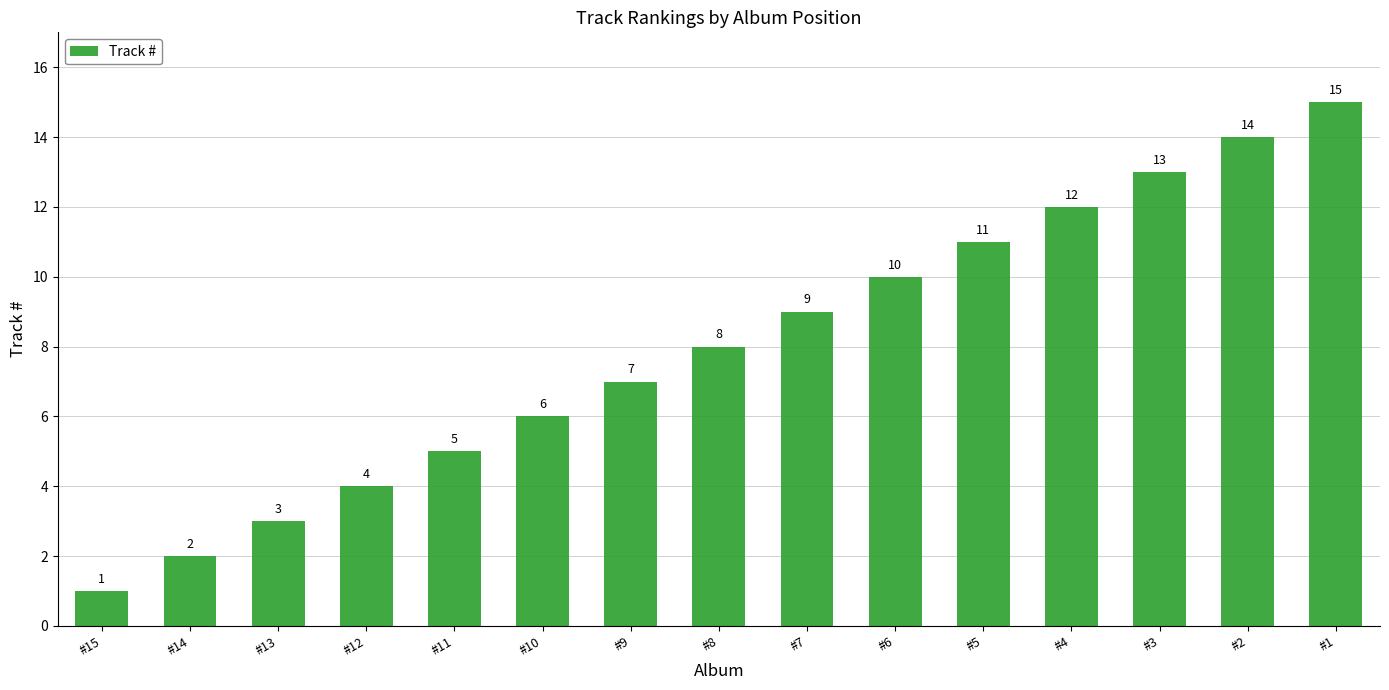

What value does the data have at #1, to the nearest 5?

15